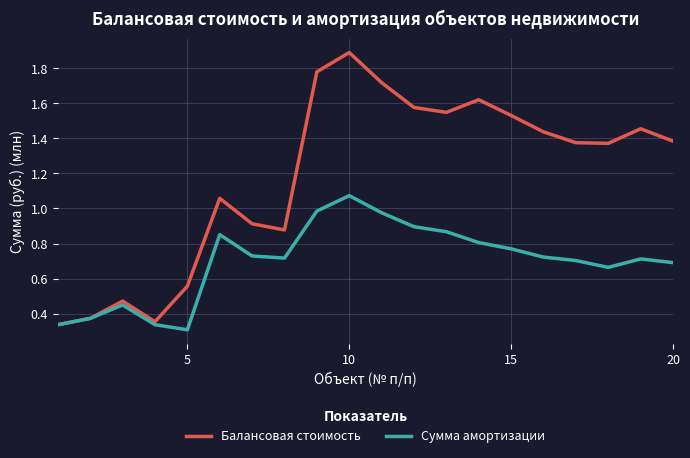

What is the maximum value for Балансовая стоимость?

1.9